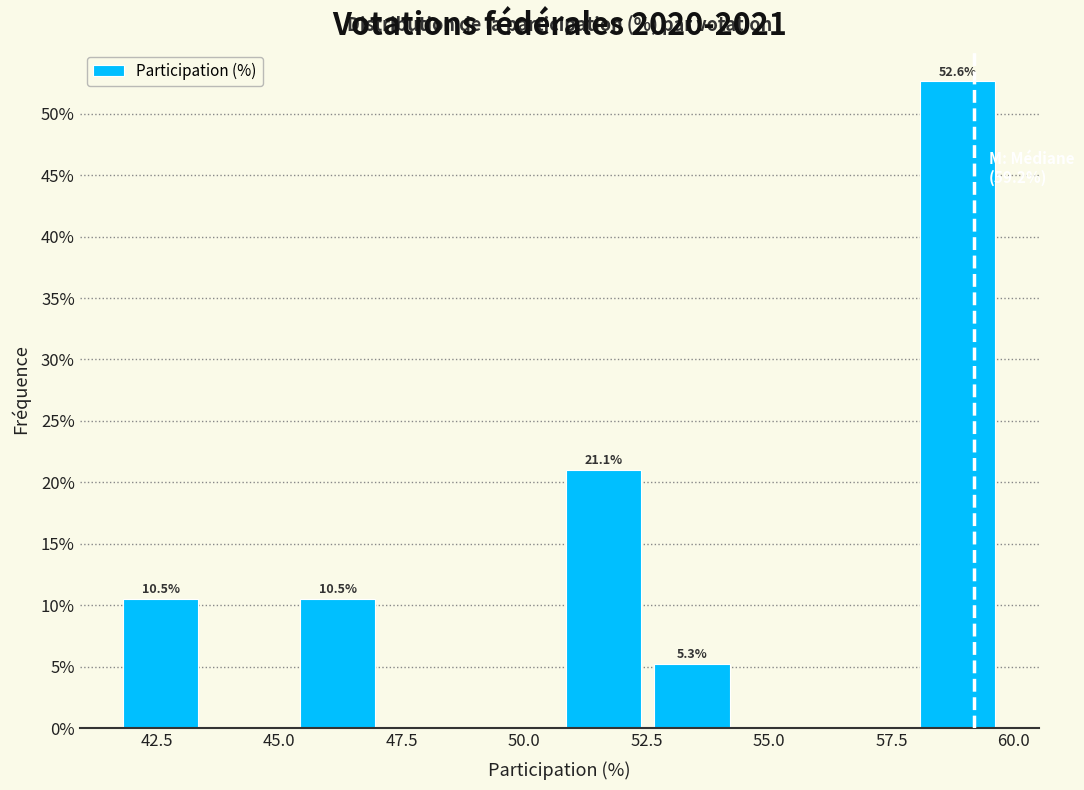

Around what value on the x-axis is the tallest bar? Give the approximate position of its centre, as read against the axis.

59.0